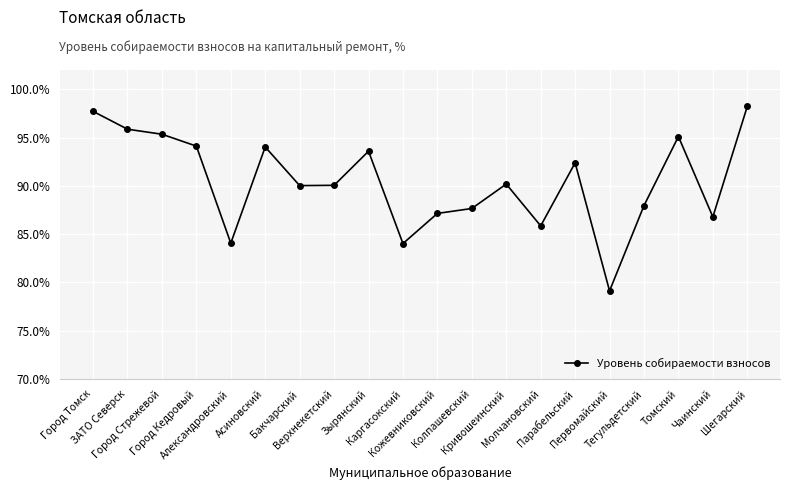

What is the maximum value shown in the chart?

98.2